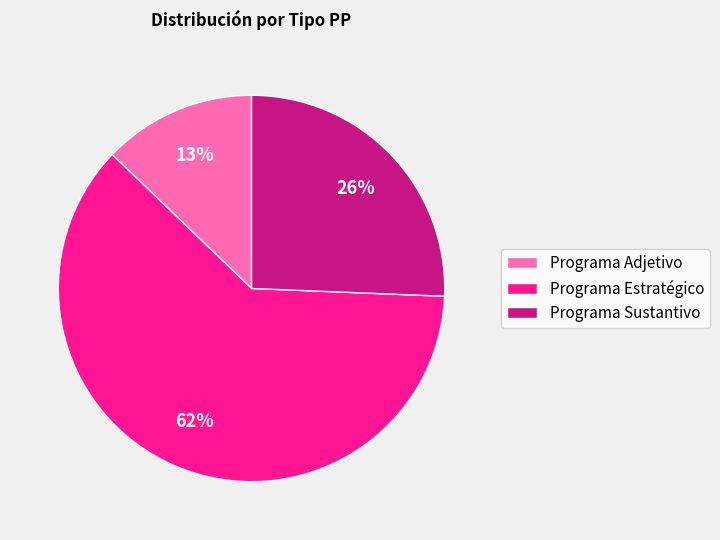

Rank the categories by value from highest to lowest.

Programa Estratégico, Programa Sustantivo, Programa Adjetivo